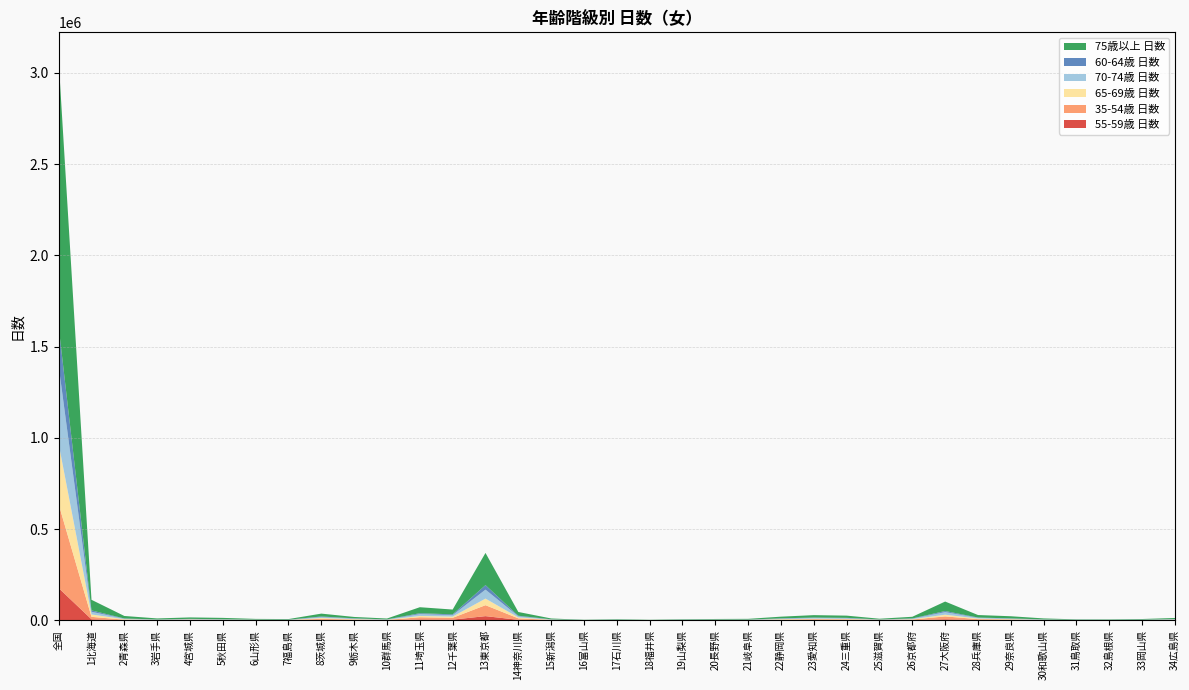

Reading left to right, extract all data points from this chart.

55-59歳 日数: 全国=176521	1北海道=5456	2青森県=1090	3岩手県=438	4宮城県=896	5秋田県=539	6山形県=385	7福島県=368	8茨城県=2311	9栃木県=1297	10群馬県=376	11埼玉県=4790	12千葉県=3652	13東京都=22726	14神奈川県=2572	15新潟県=536	16富山県=212	17石川県=266	18福井県=119	19山梨県=161	20長野県=426	21岐阜県=386	22静岡県=1085	23愛知県=1692	24三重県=1387	25滋賀県=493	26京都府=1057	27大阪府=5263	28兵庫県=1874	29奈良県=1089	30和歌山県=488	31鳥取県=310	32島根県=194	33岡山県=374	34広島県=595
35-54歳 日数: 全国=459992	1北海道=13404	2青森県=2153	3岩手県=1110	4宮城県=1988	5秋田県=1259	6山形県=1017	7福島県=820	8茨城県=5477	9栃木県=2649	10群馬県=1208	11埼玉県=11854	12千葉県=9837	13東京都=59982	14神奈川県=8039	15新潟県=1512	16富山県=266	17石川県=546	18福井県=168	19山梨県=594	20長野県=1160	21岐阜県=886	22静岡県=2517	23愛知県=4209	24三重県=3545	25滋賀県=1688	26京都府=2906	27大阪府=16017	28兵庫県=4389	29奈良県=3244	30和歌山県=901	31鳥取県=860	32島根県=458	33岡山県=789	34広島県=1750
65-69歳 日数: 全国=330322	1北海道=12917	2青森県=2606	3岩手県=956	4宮城県=1974	5秋田県=1423	6山形県=1123	7福島県=694	8茨城県=4677	9栃木県=2464	10群馬県=1213	11埼玉県=6945	12千葉県=6653	13東京都=36075	14神奈川県=4995	15新潟県=1087	16富山県=352	17石川県=618	18福井県=347	19山梨県=506	20長野県=770	21岐阜県=881	22静岡県=2534	23愛知県=2882	24三重県=2925	25滋賀県=850	26京都府=1894	27大阪府=9251	28兵庫県=3246	29奈良県=1891	30和歌山県=1178	31鳥取県=516	32島根県=320	33岡山県=775	34広島県=1513
70-74歳 日数: 全国=426858	1北海道=14953	2青森県=2872	3岩手県=1275	4宮城県=1607	5秋田県=1451	6山形県=821	7福島県=760	8茨城県=5317	9栃木県=3005	10群馬県=1505	11埼玉県=10169	12千葉県=8239	13東京都=49227	14神奈川県=6259	15新潟県=1462	16富山県=343	17石川県=798	18福井県=322	19山梨県=851	20長野県=1203	21岐阜県=1267	22静岡県=2977	23愛知県=4398	24三重県=3508	25滋賀県=1038	26京都府=3096	27大阪府=14232	28兵庫県=3961	29奈良県=3143	30和歌山県=1464	31鳥取県=672	32島根県=732	33岡山県=976	34広島県=1815
60-64歳 日数: 全国=214441	1北海道=7453	2青森県=1225	3岩手県=747	4宮城県=1277	5秋田県=1009	6山形県=599	7福島県=721	8茨城県=2934	9栃木県=1356	10群馬県=565	11埼玉県=4984	12千葉県=4092	13東京都=24652	14神奈川県=3066	15新潟県=800	16富山県=178	17石川県=284	18福井県=116	19山梨県=368	20長野県=536	21岐阜県=528	22静岡県=1390	23愛知県=1866	24三重県=1954	25滋賀県=598	26京都府=1169	27大阪府=6003	28兵庫県=1548	29奈良県=1034	30和歌山県=721	31鳥取県=461	32島根県=255	33岡山県=653	34広島県=975
75歳以上 日数: 全国=1460580	1北海道=58079	2青森県=13680	3岩手県=5625	4宮城県=7902	5秋田県=7494	6山形県=3633	7福島県=3250	8茨城県=15787	9栃木県=7472	10群馬県=4793	11埼玉県=32863	12千葉県=26321	13東京都=176446	14神奈川県=20616	15新潟県=4526	16富山県=1228	17石川県=2790	18福井県=1420	19山梨県=2511	20長野県=3032	21岐阜県=3901	22静岡県=9293	23愛知県=13142	24三重県=12135	25滋賀県=3819	26京都府=9109	27大阪府=51906	28兵庫県=13784	29奈良県=11712	30和歌山県=5438	31鳥取県=2213	32島根県=2370	33岡山県=3372	34広島県=6032